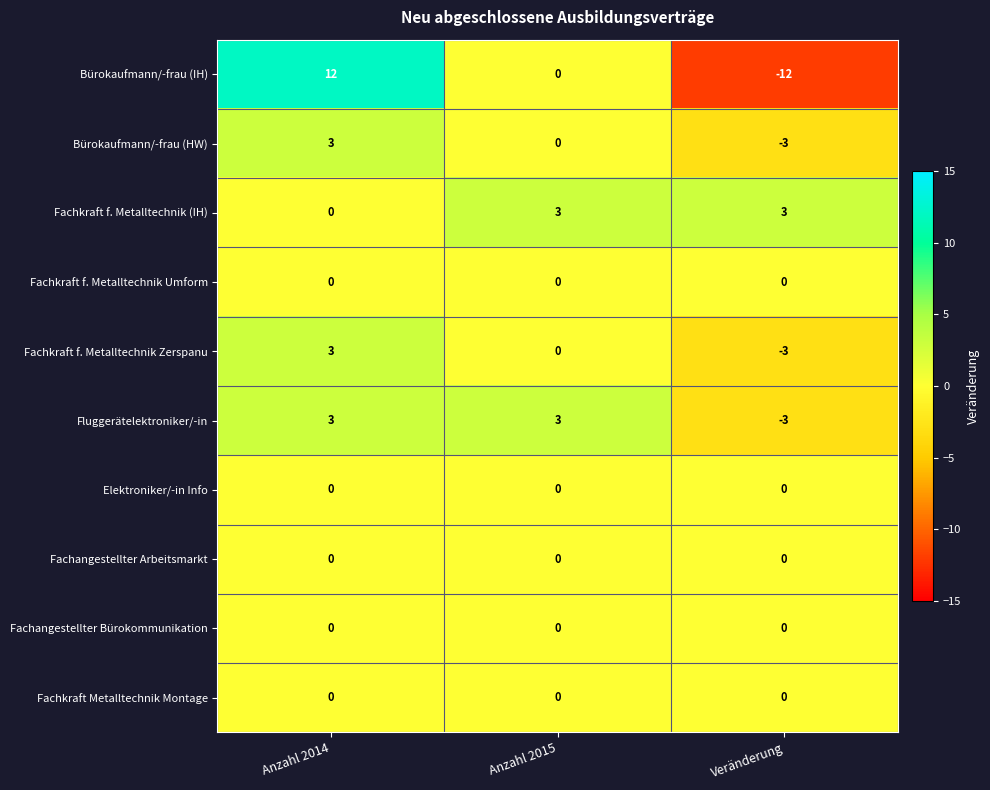

True or false: Fluggerätelektroniker/-in has a value of 1 at Anzahl 2014.

False